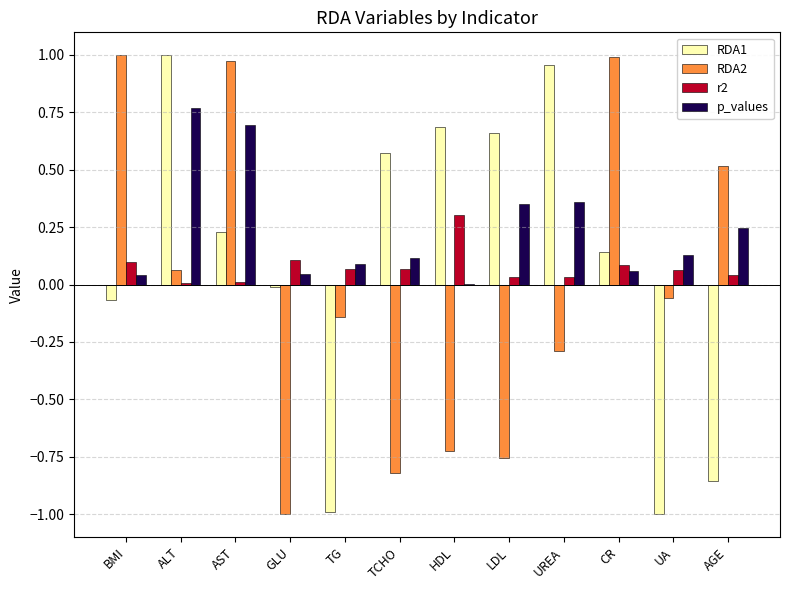

Which series has the largest total across all categories?

p_values